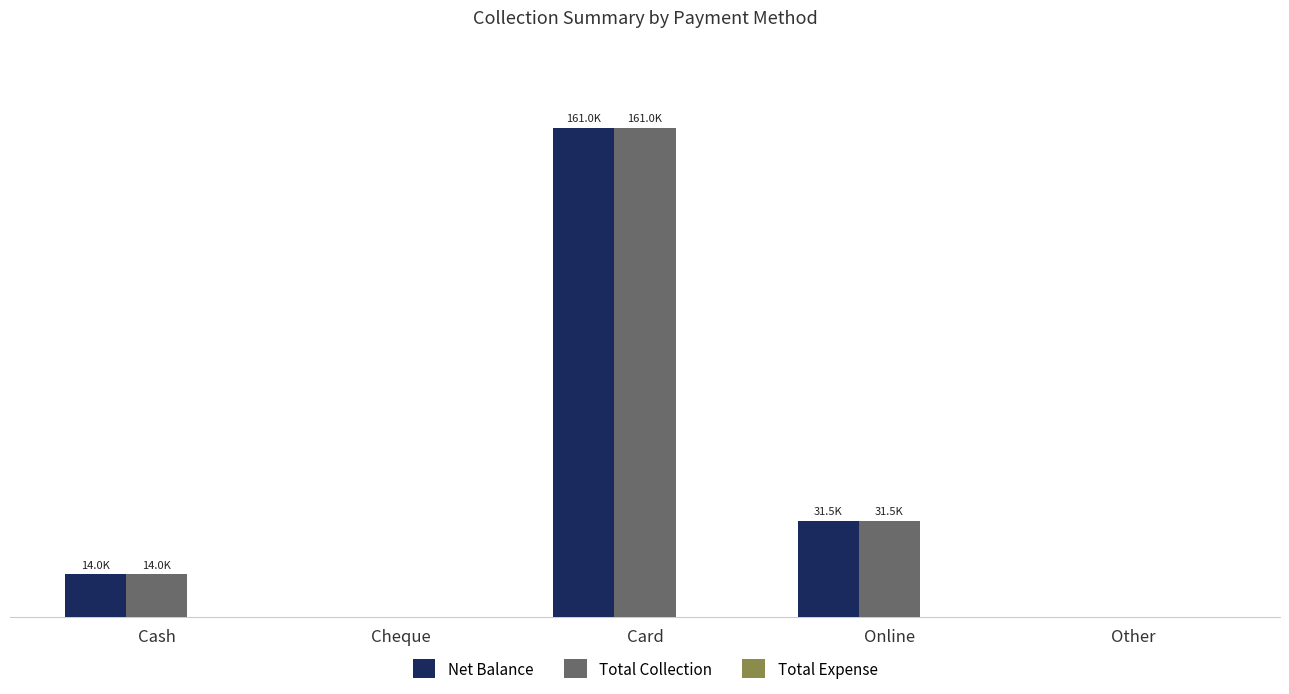

Does the chart contain stacked bars?

No